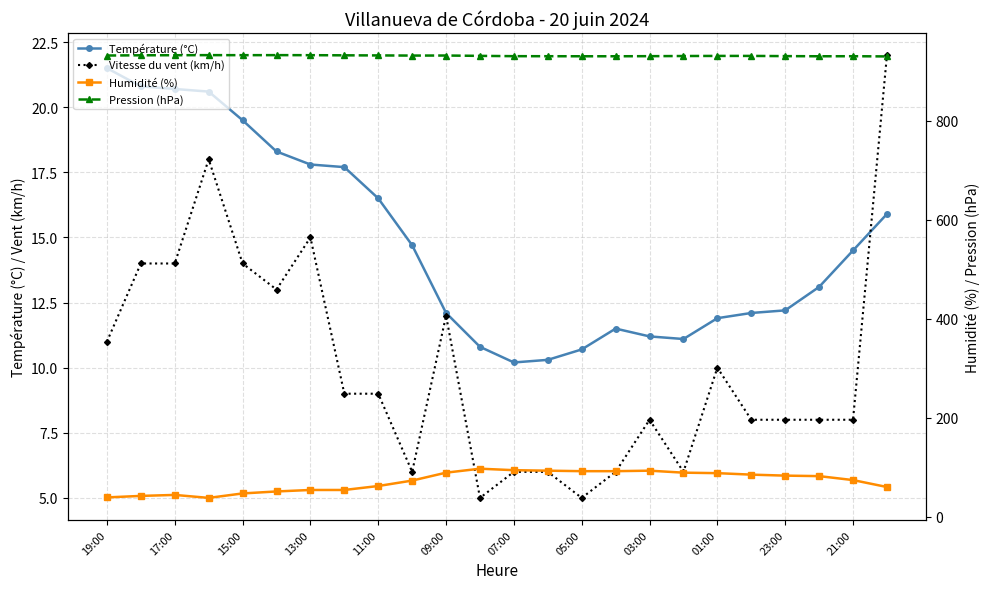

Is this an area chart (filled region under the line)?

No